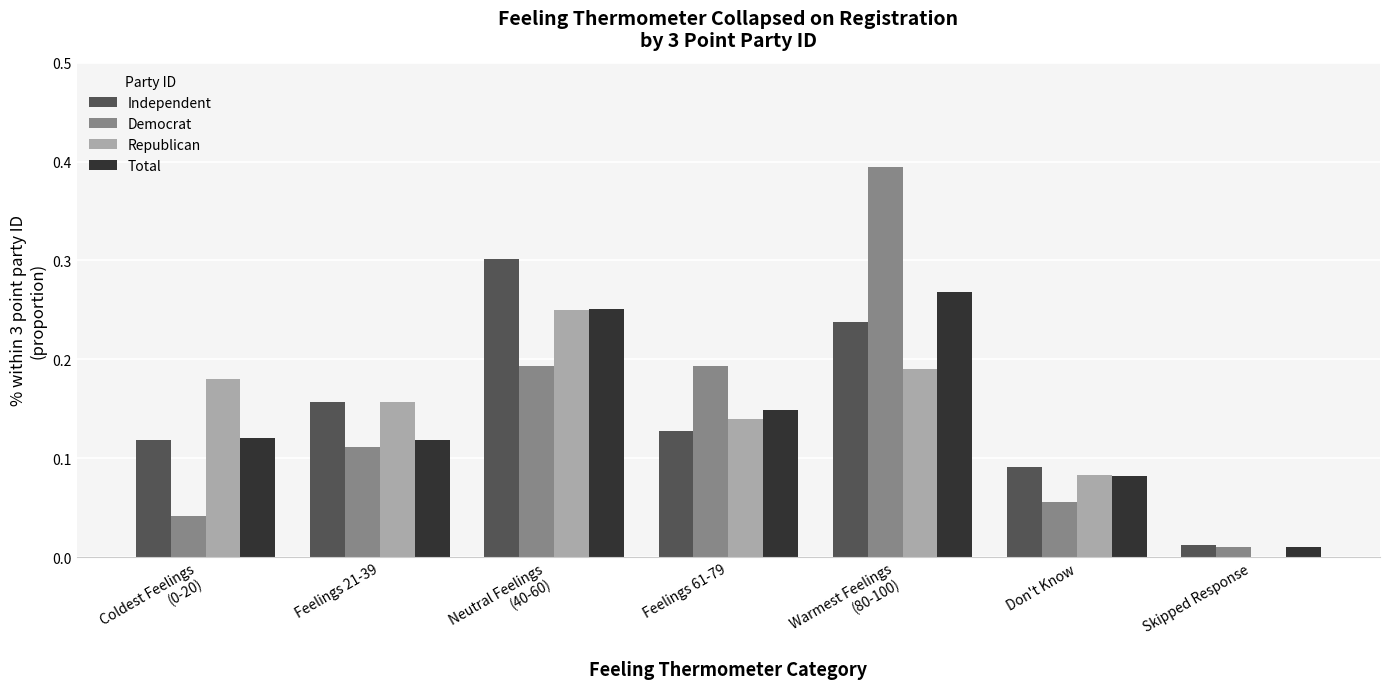

What is the total value across all series at Feelings 61-79?

0.6